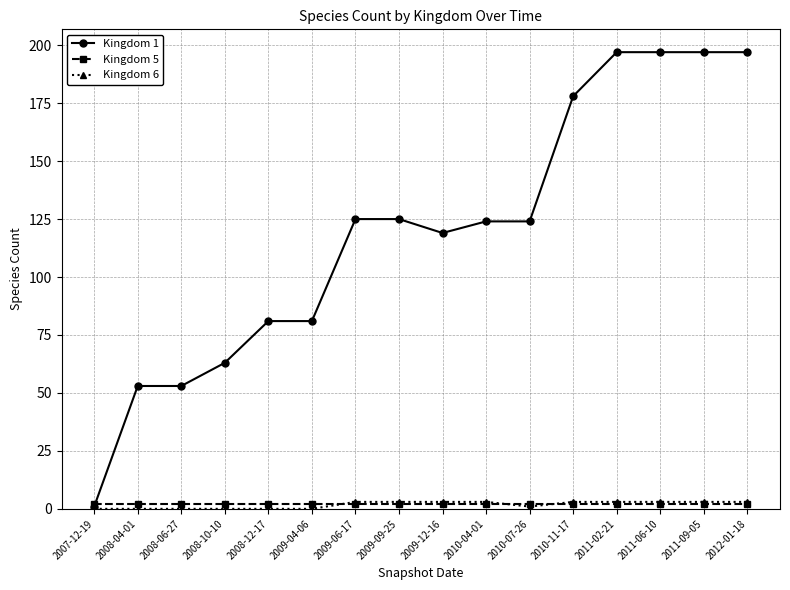

What is the label of the 1st point from the right?

2012-01-18